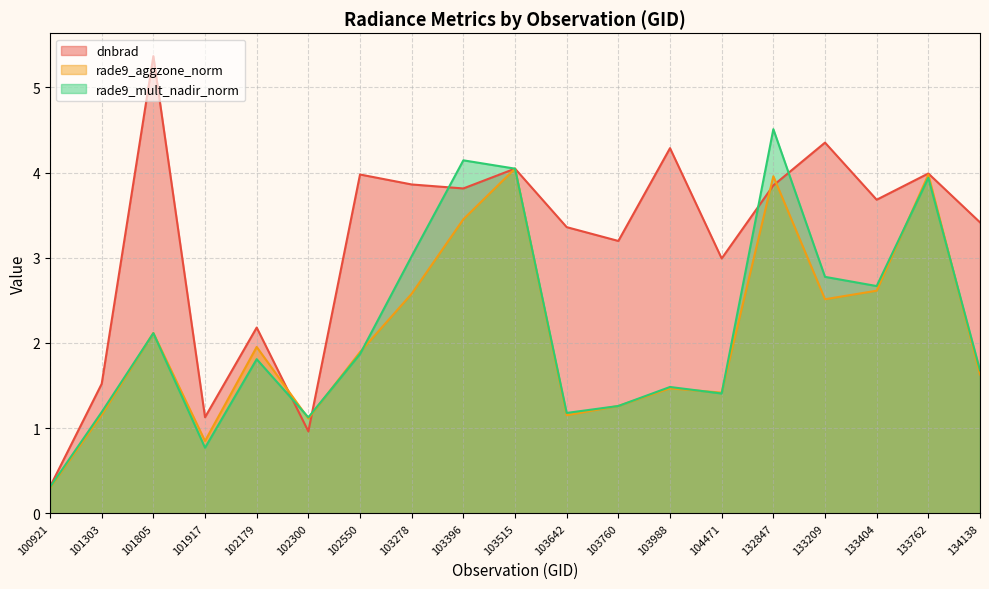

Does the chart have visible grid lines?

Yes